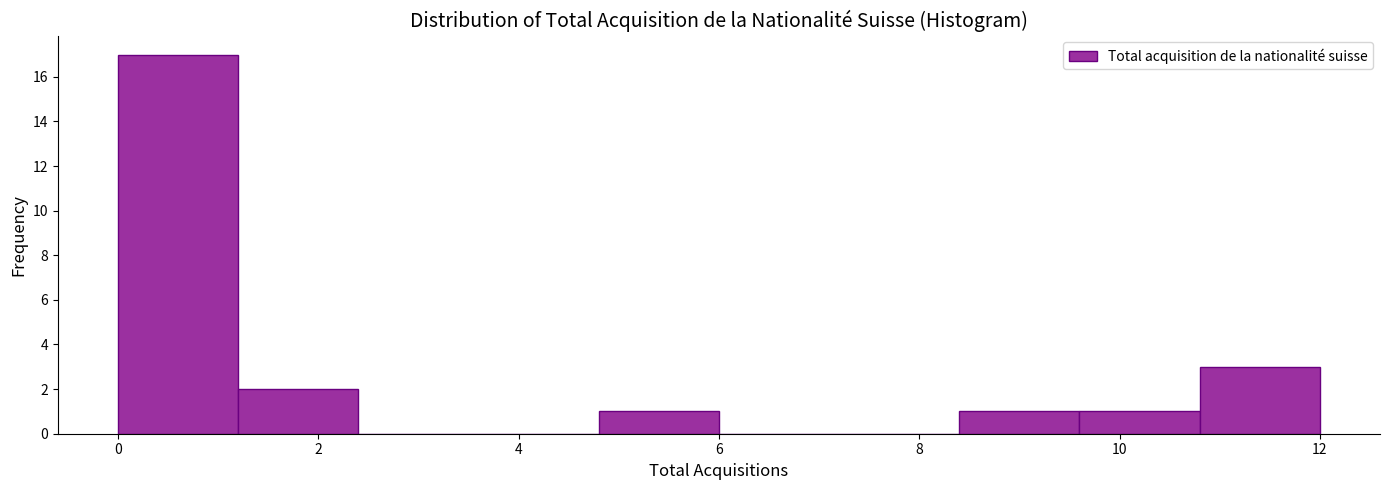

Reading left to right, transcribe this chart: for each bar, give the range it covers on the x-axis and its height. The values are not printed on the chart, so give them approximately, as read against the axis.

0.0 to 1.2: 17
1.2 to 2.4: 2
2.4 to 3.6: 0
3.6 to 4.8: 0
4.8 to 6.0: 1
6.0 to 7.2: 0
7.2 to 8.4: 0
8.4 to 9.6: 1
9.6 to 10.8: 1
10.8 to 12.0: 3